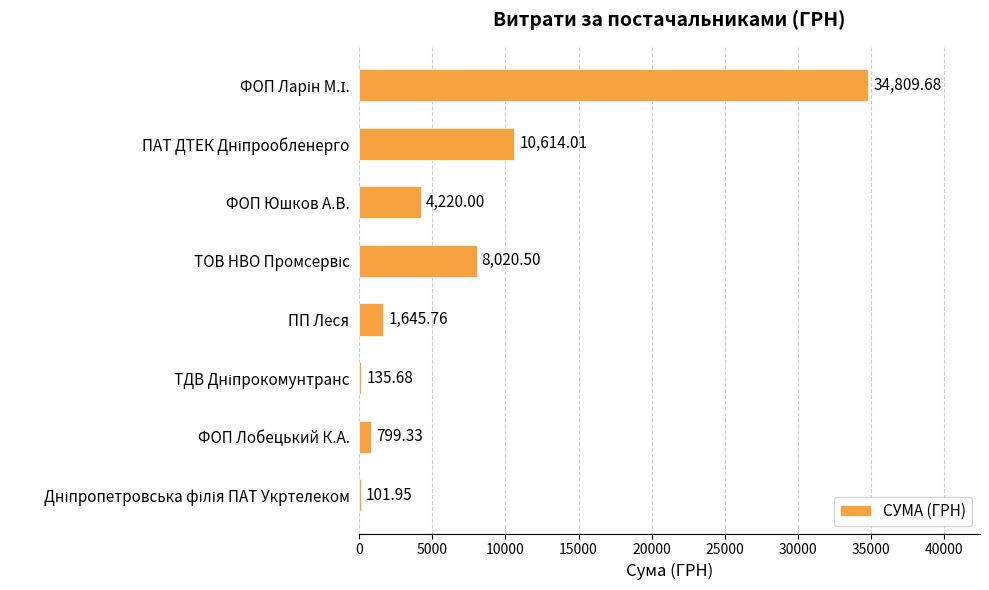

What is the average value?

7543.4